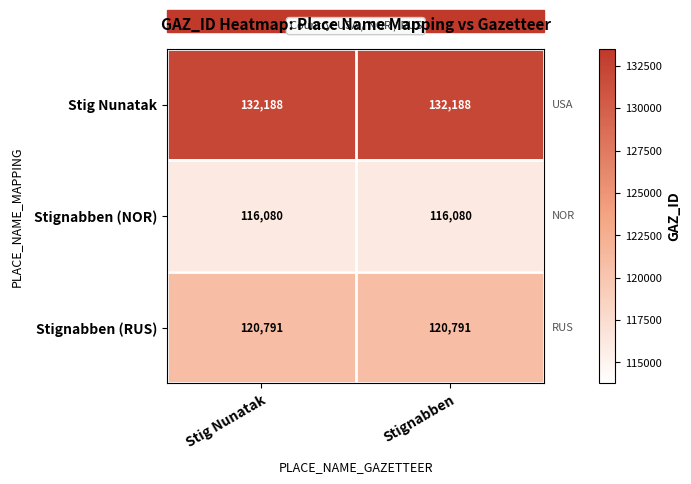

Which series has the largest total across all categories?

Stig Nunatak